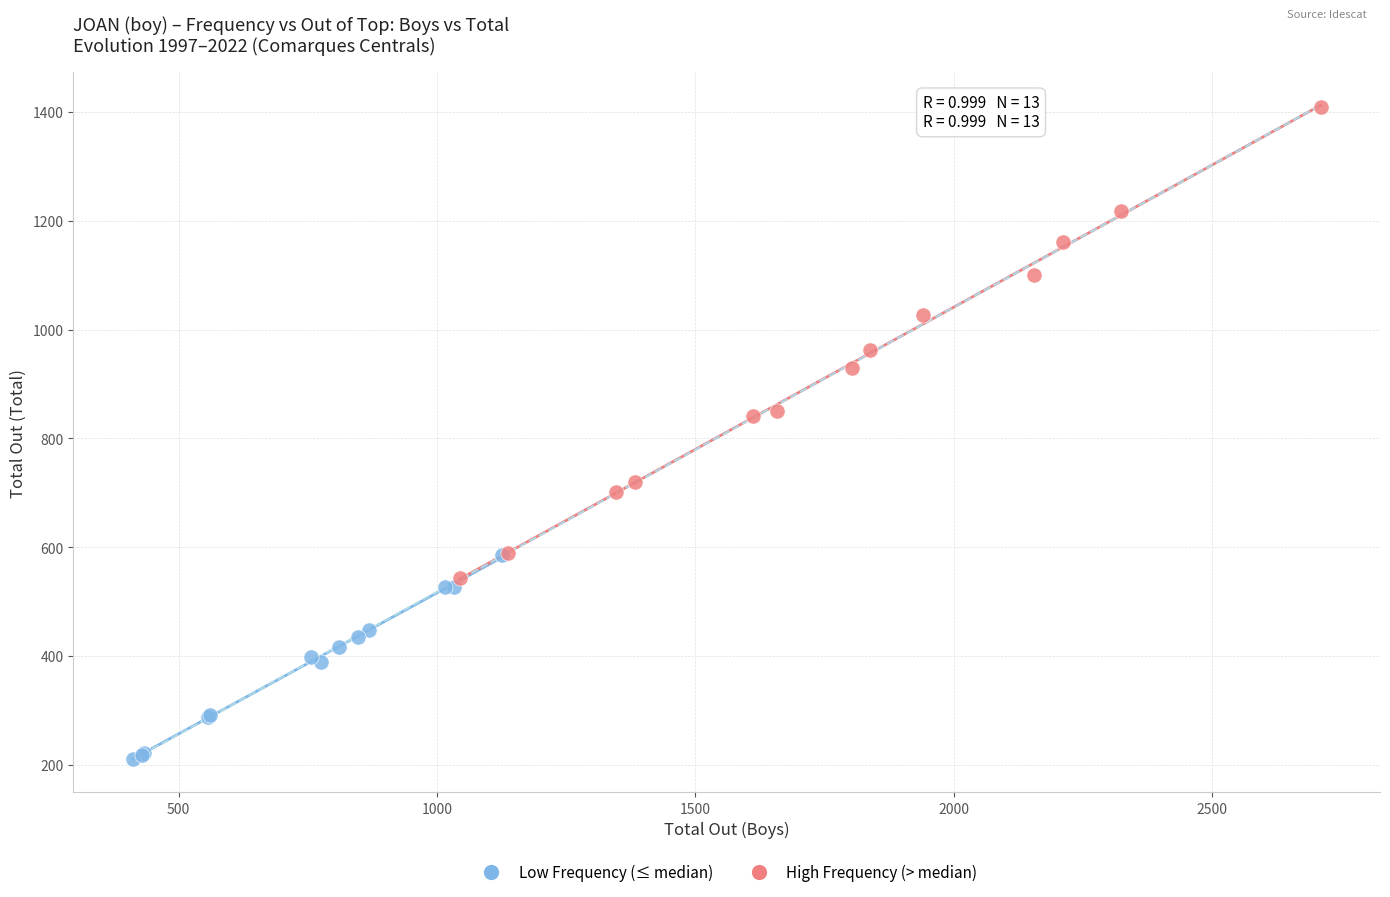

Which series reaches the maximum Y coordinate?

High Frequency (> median)